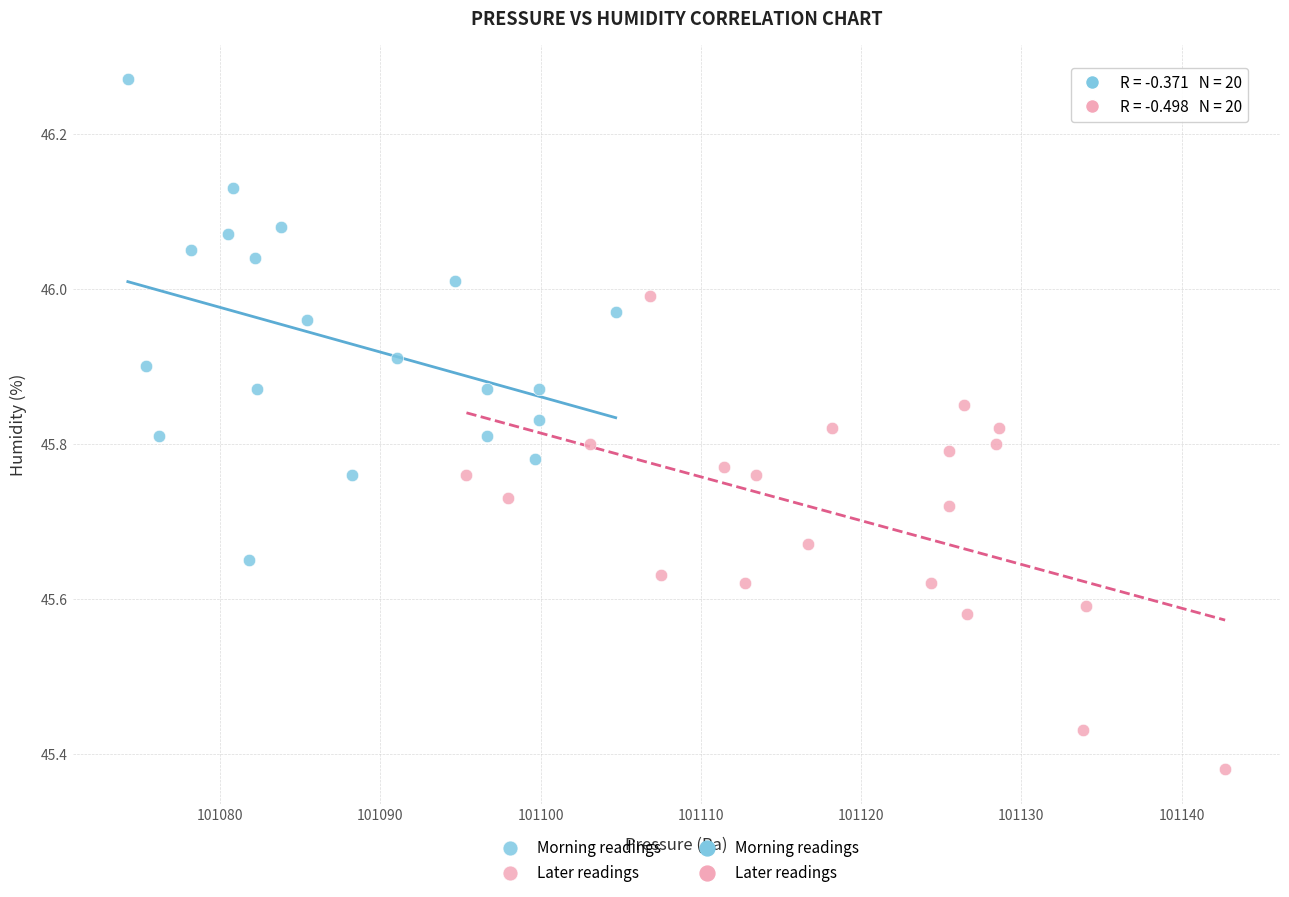

Which series reaches the minimum Y coordinate?

Later readings